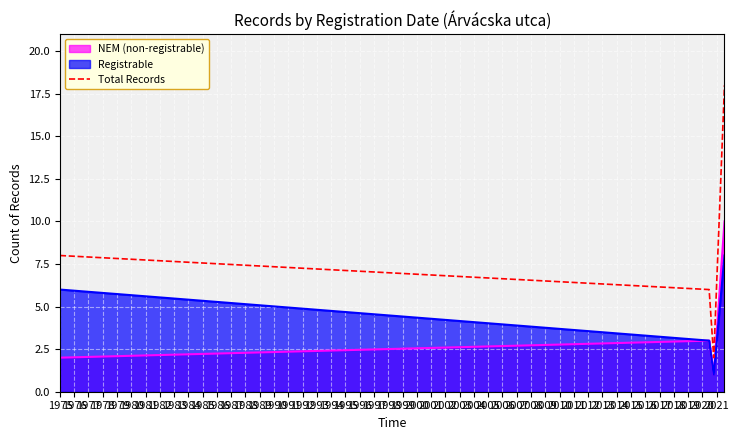

What is the maximum value for Total Records?

18